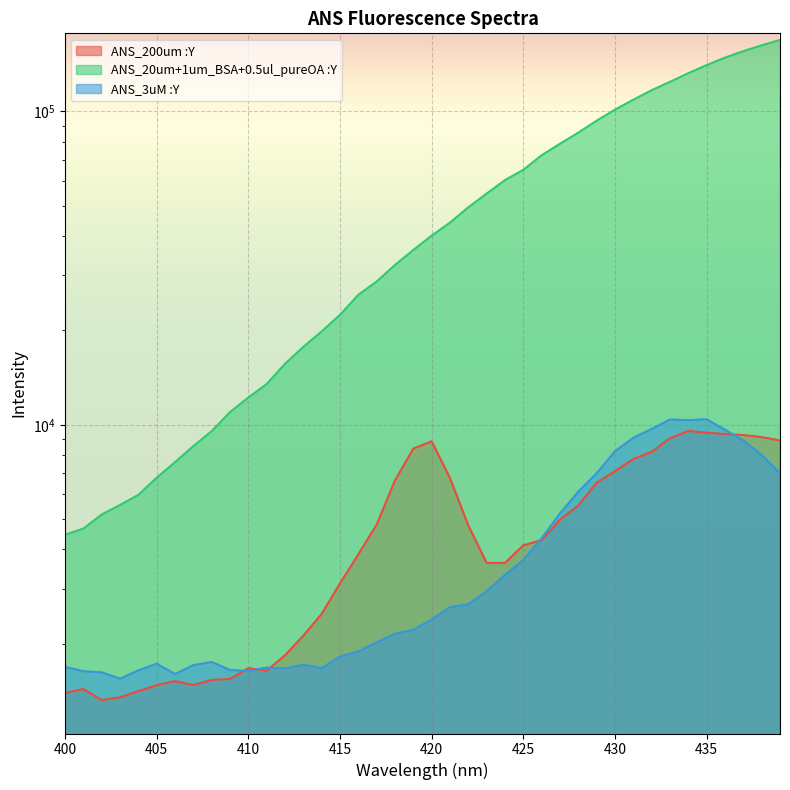

Reading left to right, extract all data points from this chart.

ANS_200um :Y: 400=1394.1	401=1434.1	402=1322.1	403=1350.1	404=1412.1	405=1476.1	406=1520.1	407=1478.1	408=1534.1	409=1544.1	410=1672.2	411=1642.2	412=1838.2	413=2124.3	414=2492.4	415=3118.5	416=3860.8	417=4803.3	418=6650.5	419=8392.0	420=8854.4	421=6758.6	422=4769.3	423=3624.7	424=3624.7	425=4125.0	426=4283.0	427=4977.4	428=5531.7	429=6532.4	430=7110.9	431=7775.4	432=8193.8	433=9054.6	434=9555.2	435=9435.0	436=9338.9	437=9276.9	438=9132.7	439=8908.5
ANS_20um+1um_BSA+0.5ul_pureOA :Y: 400=4457.1	401=4663.2	402=5173.5	403=5547.7	404=5974.0	405=6778.6	406=7597.3	407=8550.1	408=9539.1	409=10978.8	410=12216.4	411=13490.3	412=15651.8	413=17727.7	414=19860.3	415=22424.4	416=25990.1	417=28650.3	418=32361.1	419=36121.6	420=40132.9	421=44164.0	422=49417.7	423=54662.5	424=60363.4	425=65074.7	426=72439.7	427=78820.0	428=85525.9	429=93383.0	430=101279.3	431=108951.9	432=116819.7	433=124227.9	434=132391.4	435=140499.4	436=148387.1	437=155677.3	438=162421.4	439=168966.8
ANS_3uM :Y: 400=1688.2	401=1636.2	402=1622.1	403=1548.1	404=1646.2	405=1728.2	406=1602.1	407=1710.2	408=1750.2	409=1650.2	410=1638.2	411=1680.2	412=1670.2	413=1714.2	414=1674.2	415=1820.2	416=1892.2	417=2024.2	418=2154.3	419=2218.3	420=2390.3	421=2620.4	422=2672.4	423=2946.5	424=3316.6	425=3700.8	426=4343.1	427=5213.5	428=6120.1	429=7002.8	430=8233.8	431=9090.7	432=9701.3	433=10396.1	434=10346.0	435=10414.1	436=9641.2	437=8906.5	438=8011.6	439=7002.8